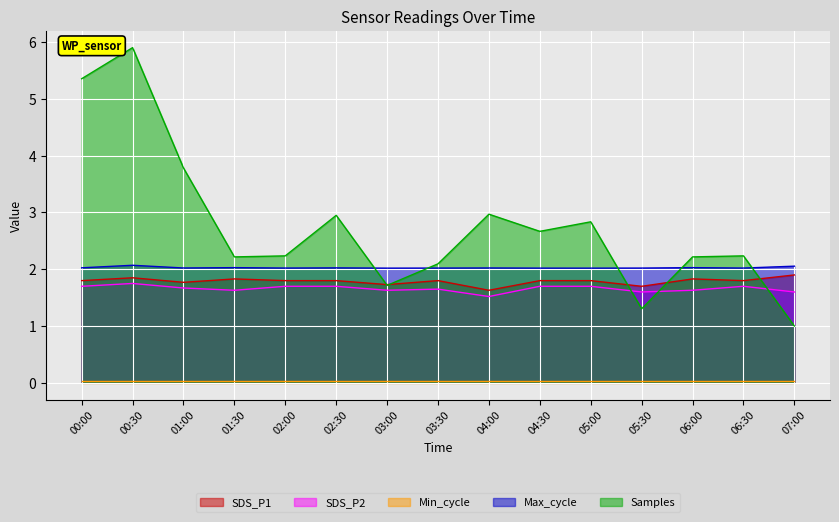

Which label corresponds to the largest value in the chart?

00:30